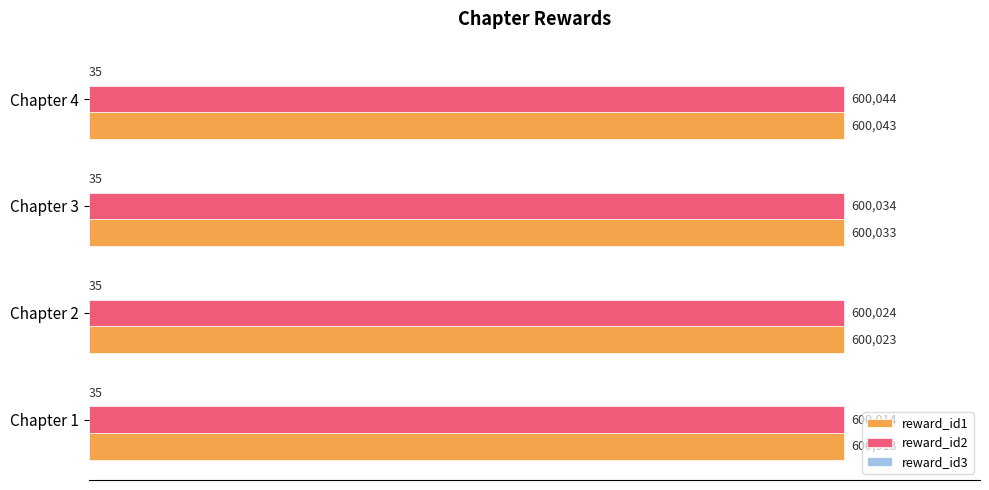

Where is reward_id1 nearest to the value 600028?

Chapter 2